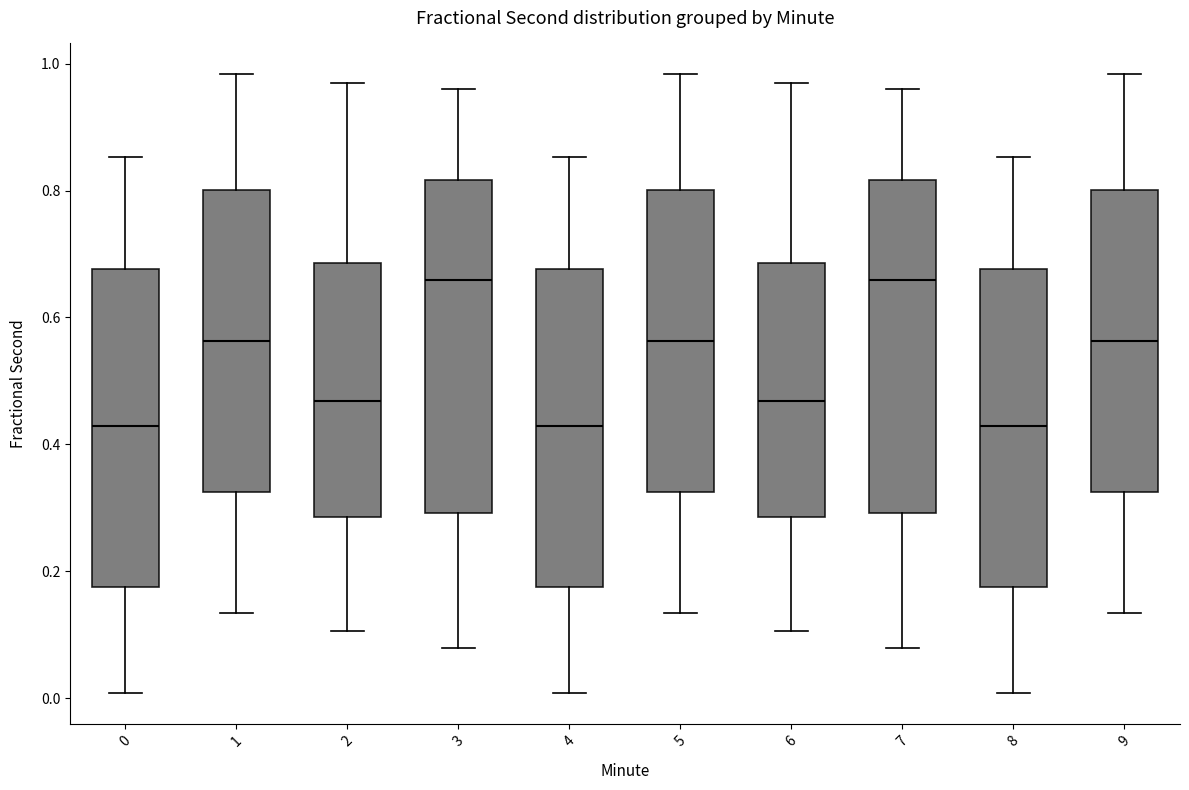

Reading left to right, read every box against the y-axis: the position of its median line, the range the box covers, and the ends of its whiskers. The values are not printed on the chart, so give them approximately, as read against the axis.

0: median 0.42, box 0.18 to 0.68, whiskers 0.00 to 0.86
1: median 0.56, box 0.32 to 0.80, whiskers 0.14 to 0.98
2: median 0.46, box 0.28 to 0.68, whiskers 0.10 to 0.98
3: median 0.66, box 0.30 to 0.82, whiskers 0.08 to 0.96
4: median 0.42, box 0.18 to 0.68, whiskers 0.00 to 0.86
5: median 0.56, box 0.32 to 0.80, whiskers 0.14 to 0.98
6: median 0.46, box 0.28 to 0.68, whiskers 0.10 to 0.98
7: median 0.66, box 0.30 to 0.82, whiskers 0.08 to 0.96
8: median 0.42, box 0.18 to 0.68, whiskers 0.00 to 0.86
9: median 0.56, box 0.32 to 0.80, whiskers 0.14 to 0.98